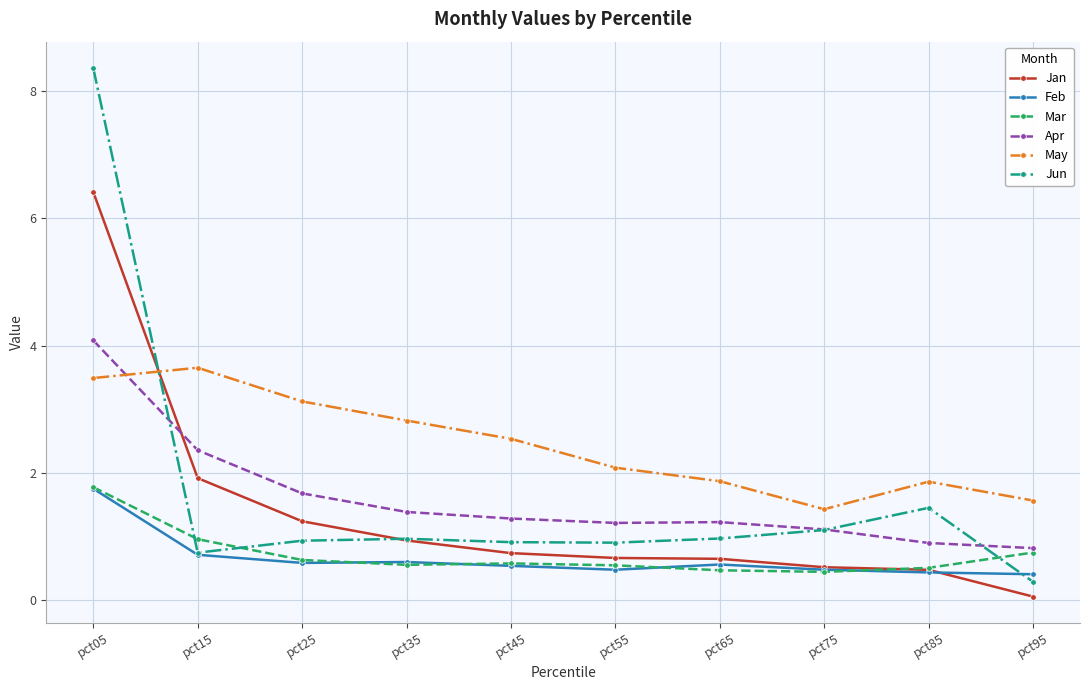

The Feb series shows 0.1 at pct25. True or false?

False